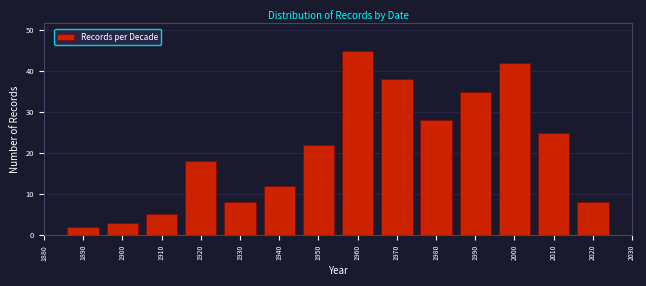

Reading right to left, what are all the values shown in this chart?

2020=8	2010=25	2000=42	1990=35	1980=28	1970=38	1960=45	1950=22	1940=12	1930=8	1920=18	1910=5	1900=3	1890=2